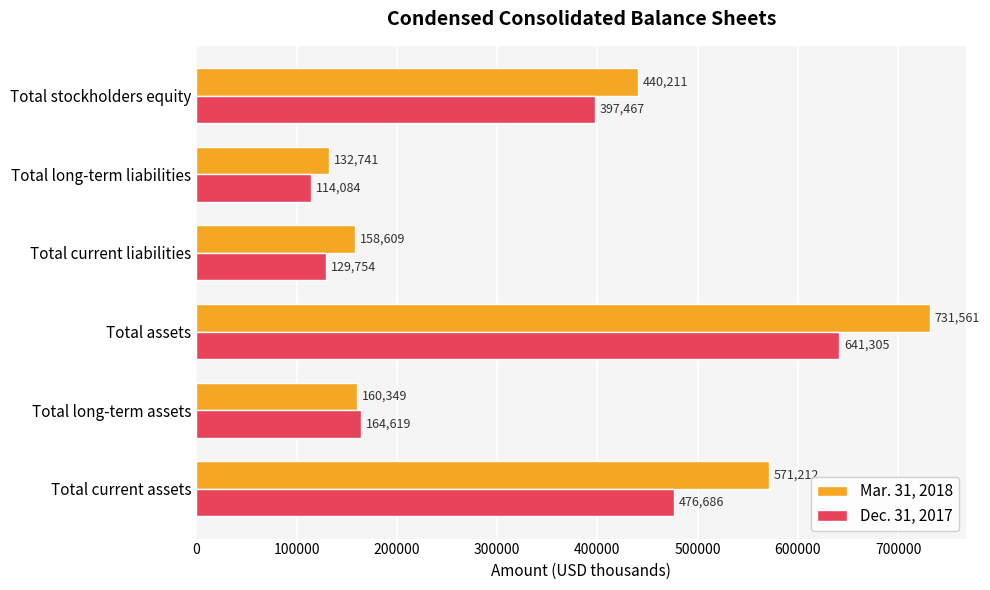

What is the sum of all Dec. 31, 2017 values?

1923915